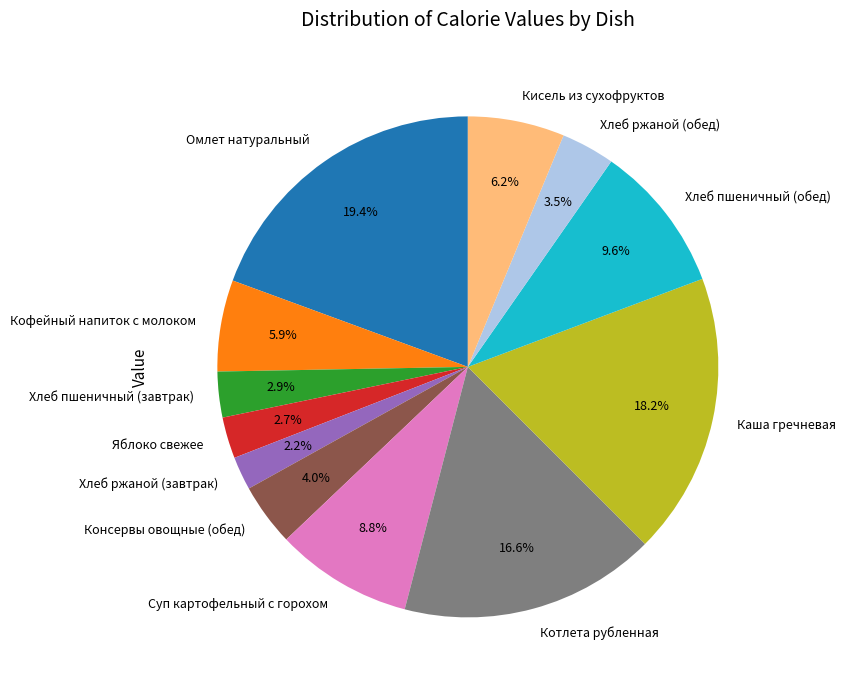

Count the number of slices in the pie.

12